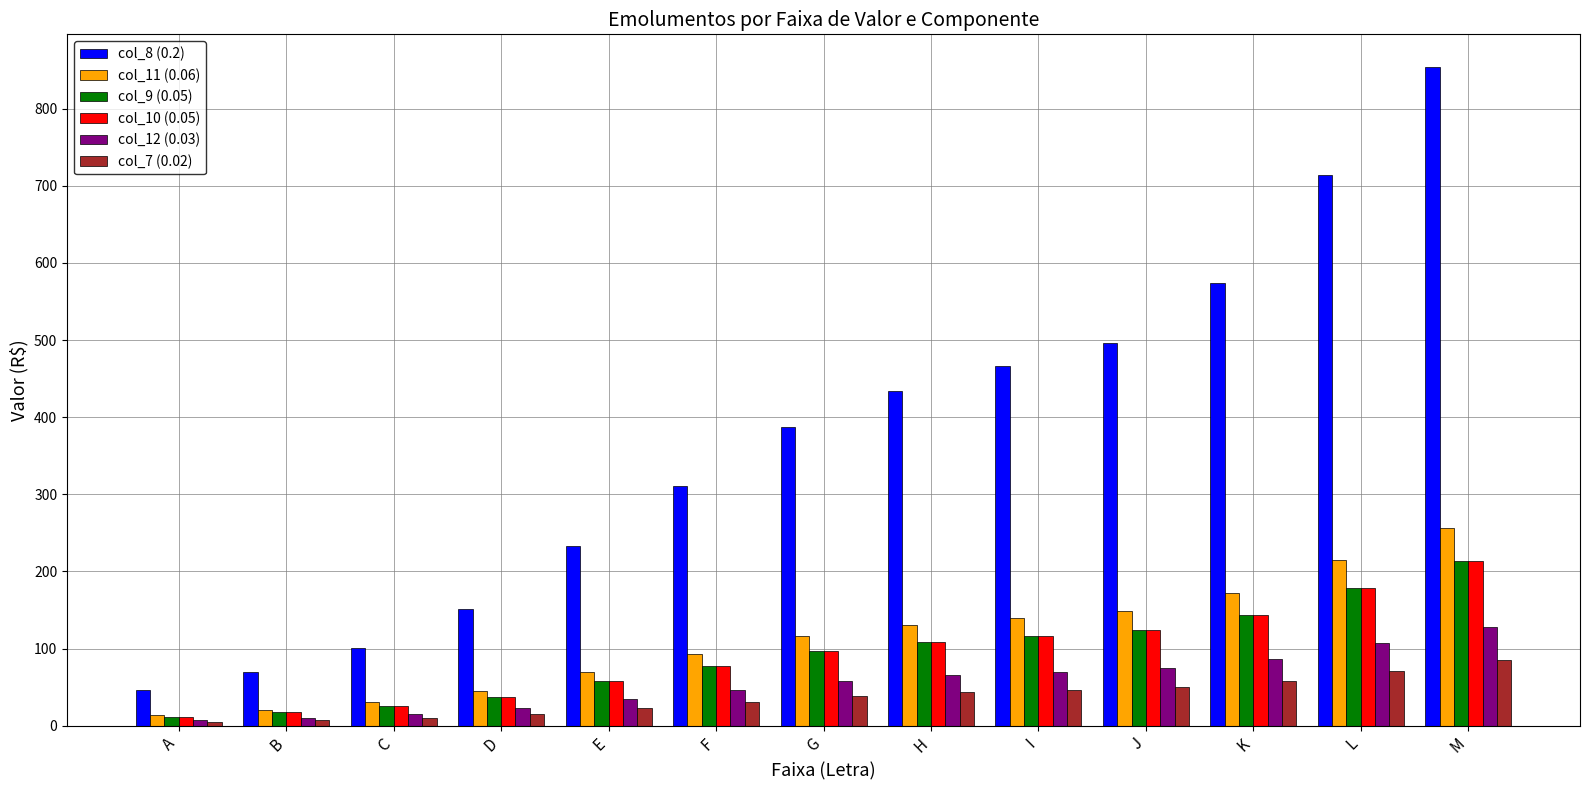

Between D and M, which series saw the biggest shift?

col_8 (0.2)